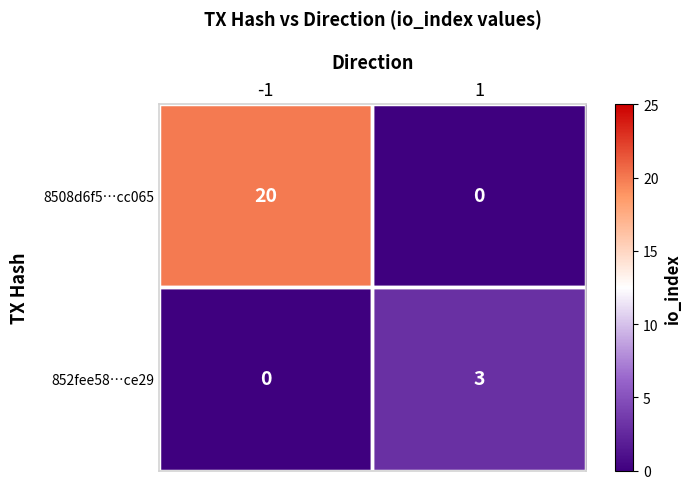

True or false: 8508d6f5…cc065 has a value of 0 at 1.

True